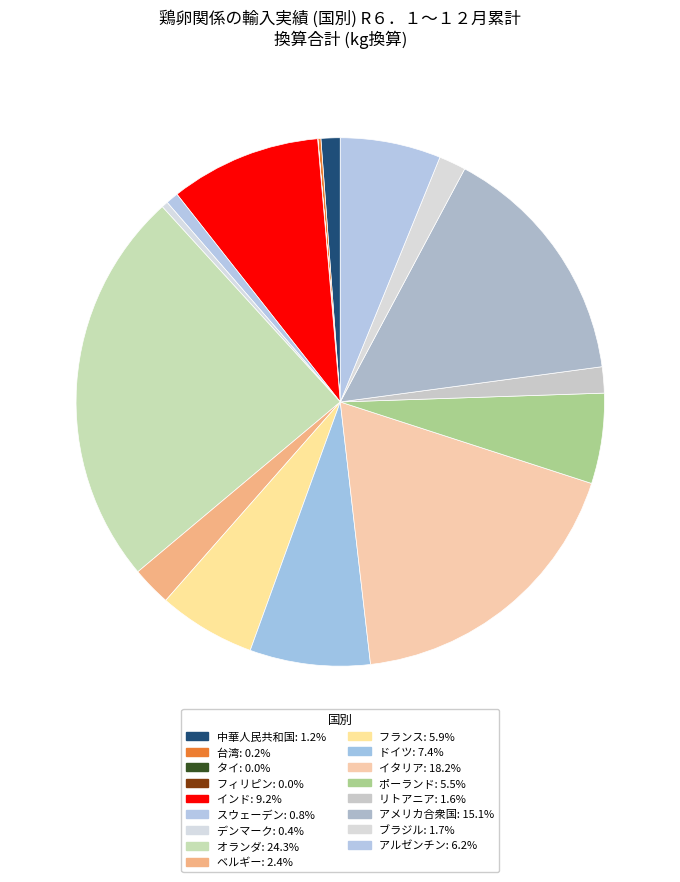

What portion of the pie excludes インド?

90.8%